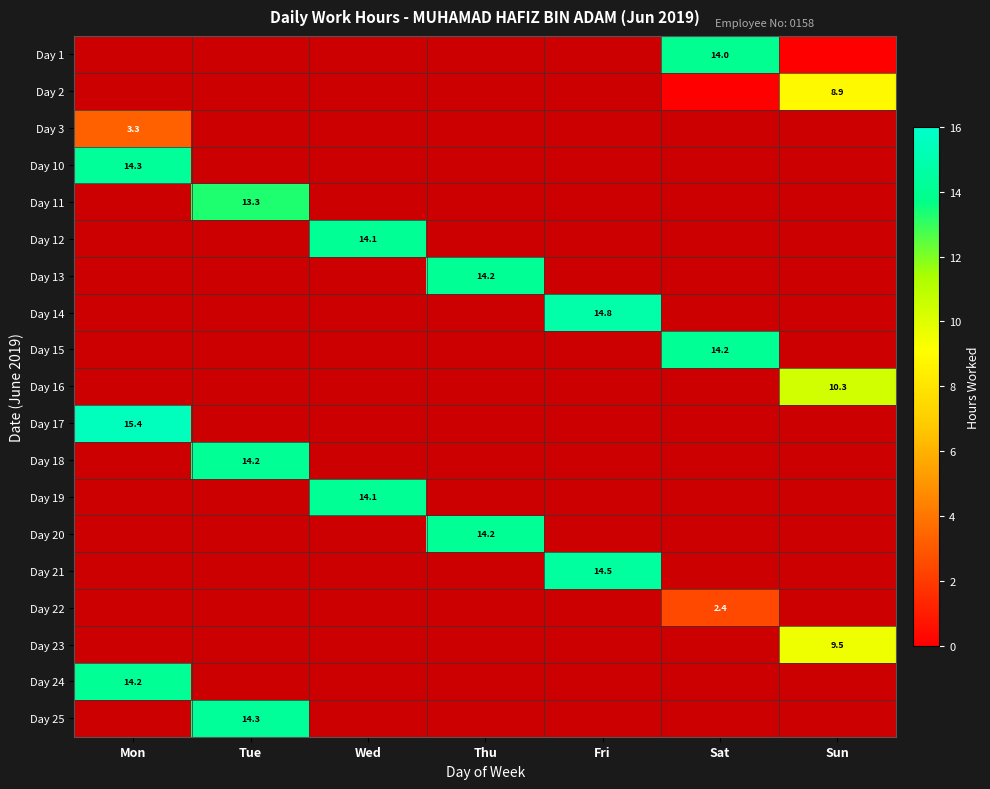

What value does the Day 13 series have at Thu?

14.2